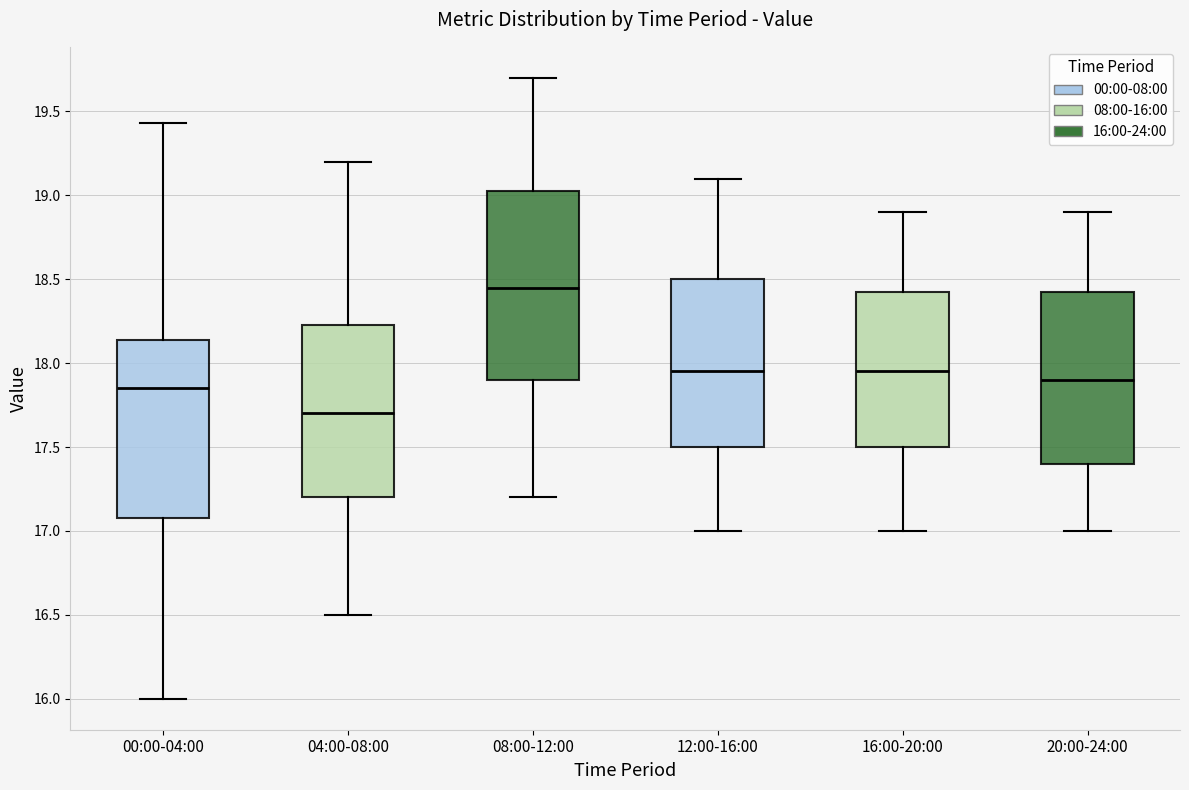

Where does the upper whisker of the box for 00:00-04:00 end on the y-axis? The values are not printed on the chart, so give them approximately, as read against the axis.

19.45